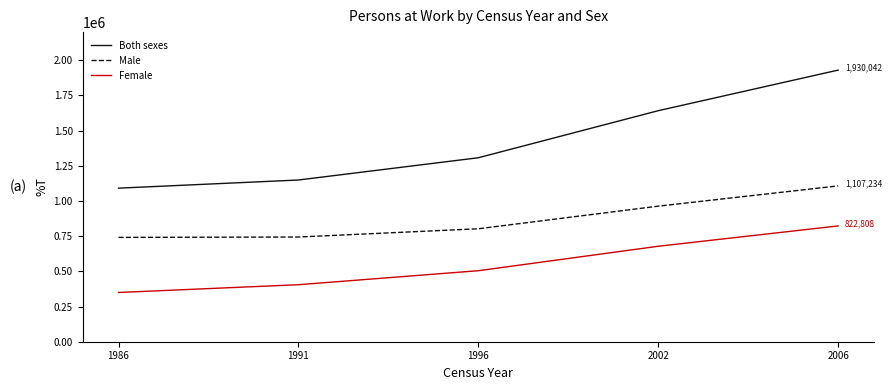

What are all the series names shown in the legend?

Both sexes, Male, Female